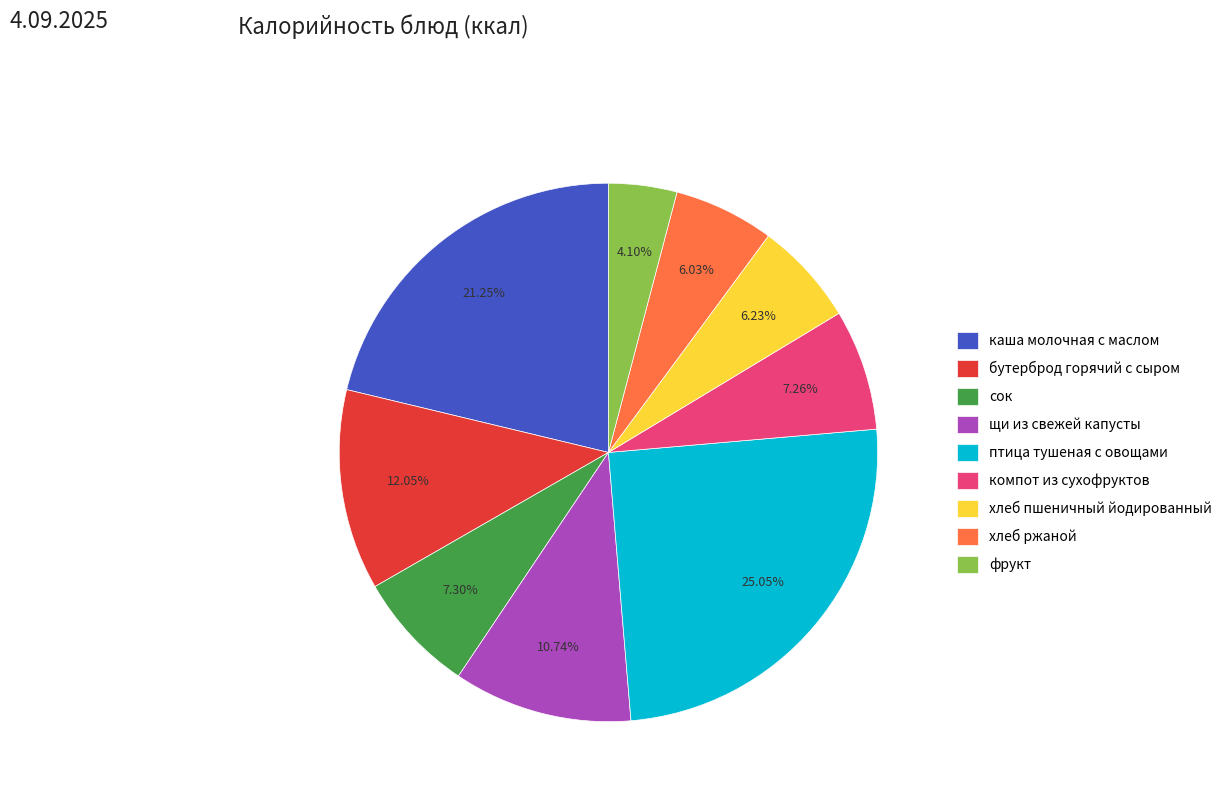

What is the smallest slice in the pie chart?

фрукт